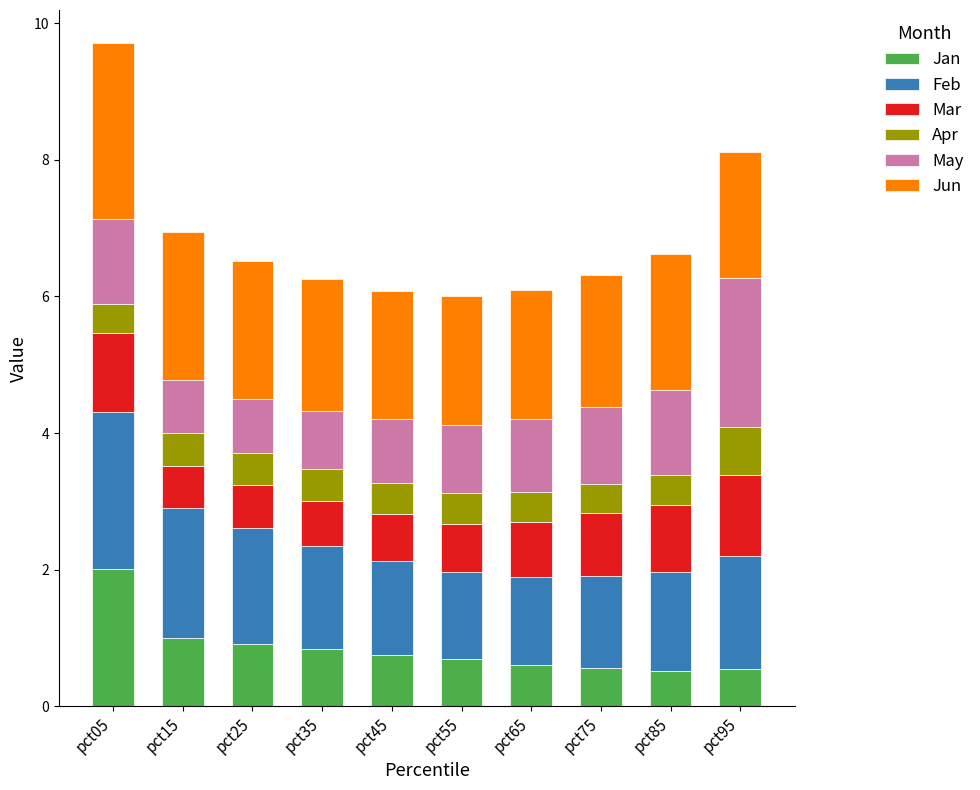

The value of Jan at pct05 is 2.0. True or false?

True